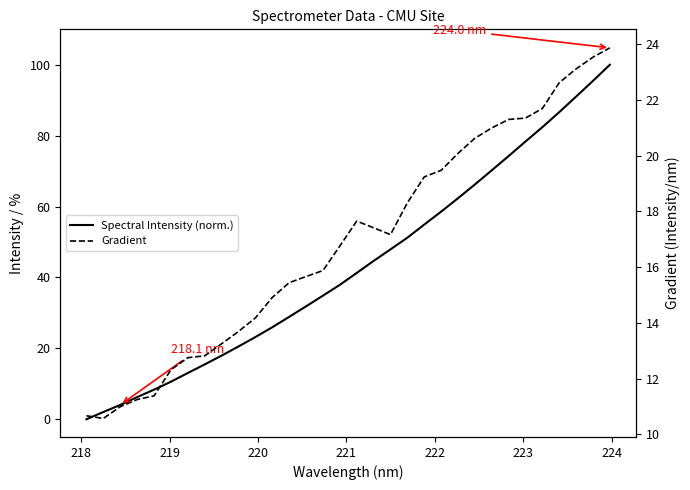

Rank the series by their average value, from highest to lowest.

Spectral Intensity (norm.), Gradient